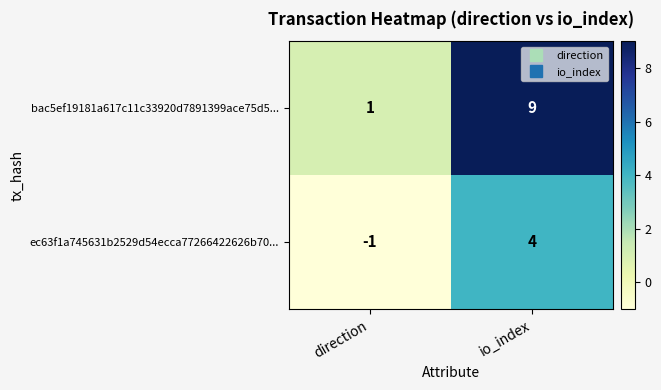

What is the greatest value displayed?

9